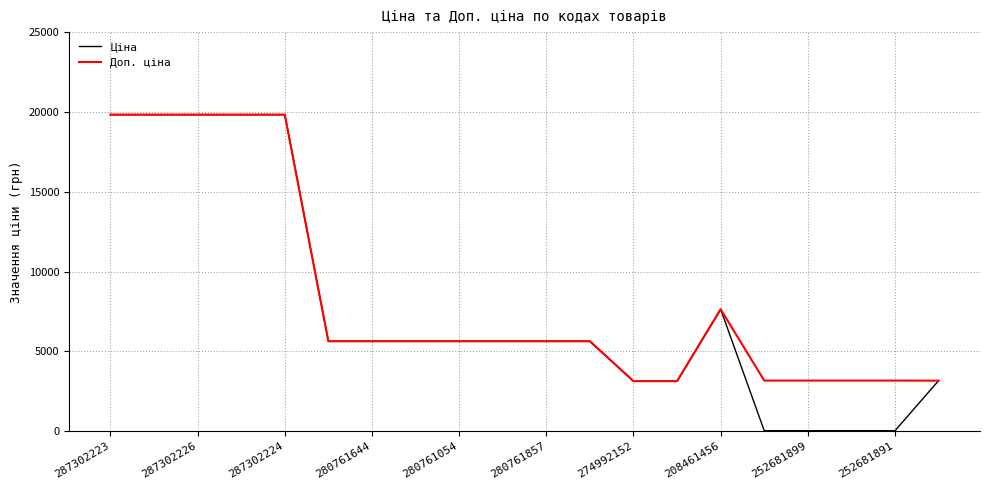

What is the maximum value for Ціна?

19831.1